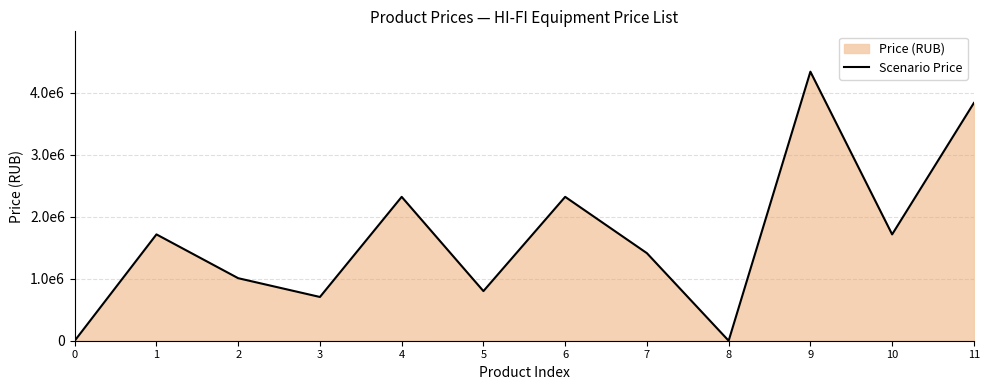

How many points are higher than both their immediate neighbors (excluding endpoints)?

4